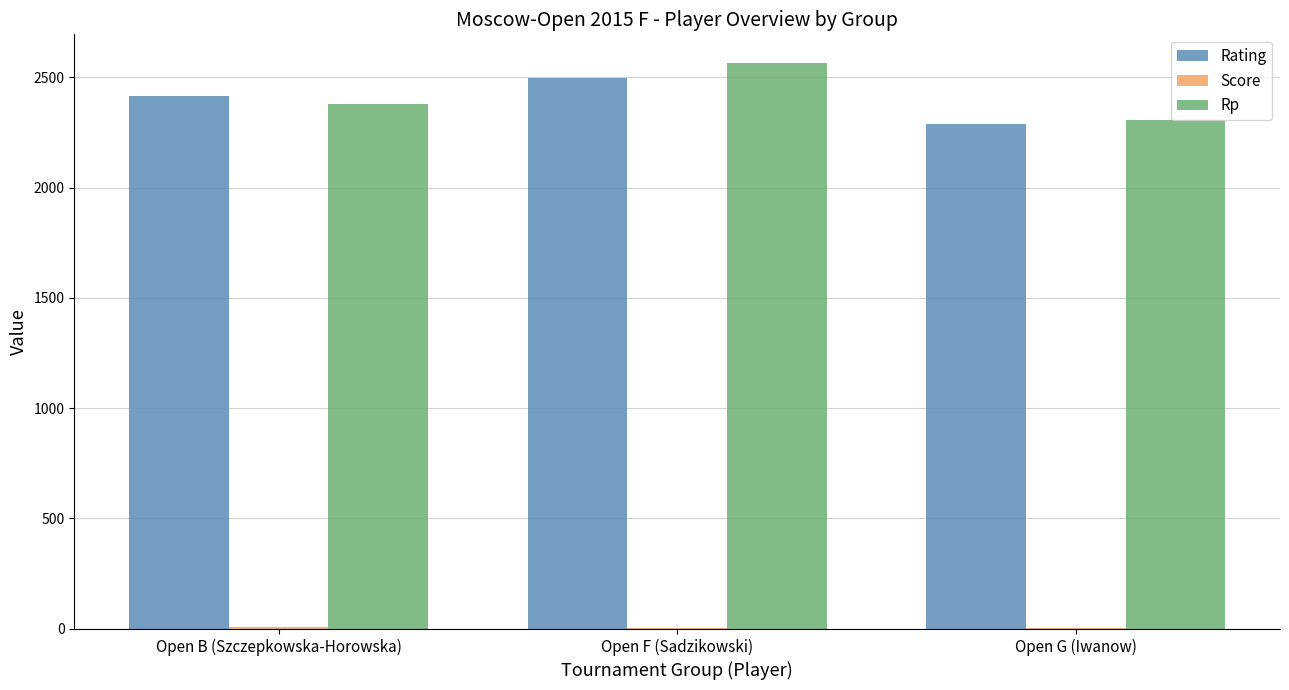

Which category has the highest value in the Rp series?

Open F (Sadzikowski)